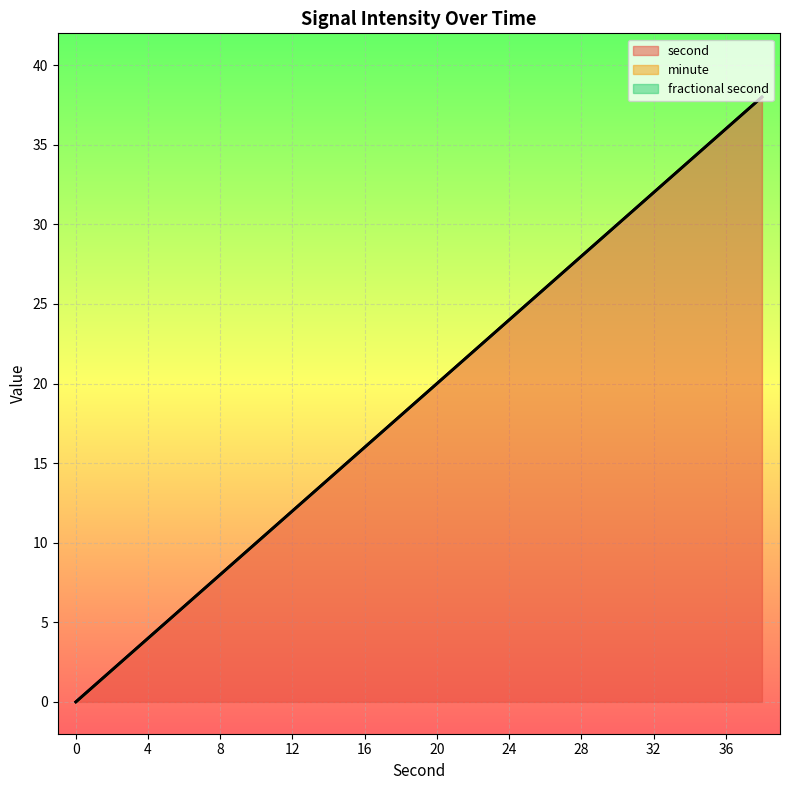

Does the chart display data point markers on the line(s)?

No